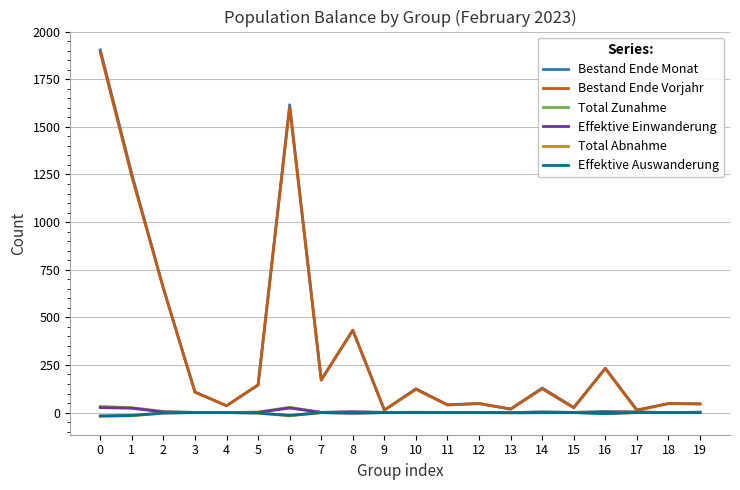

Which series has the widest spread of values?

Bestand Ende Monat